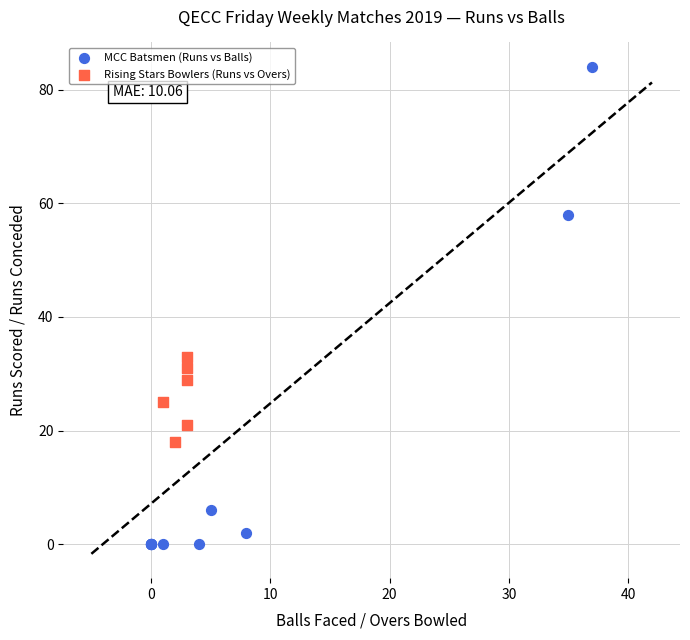

Which series contains the lowest Y value?

MCC Batsmen (Runs vs Balls)